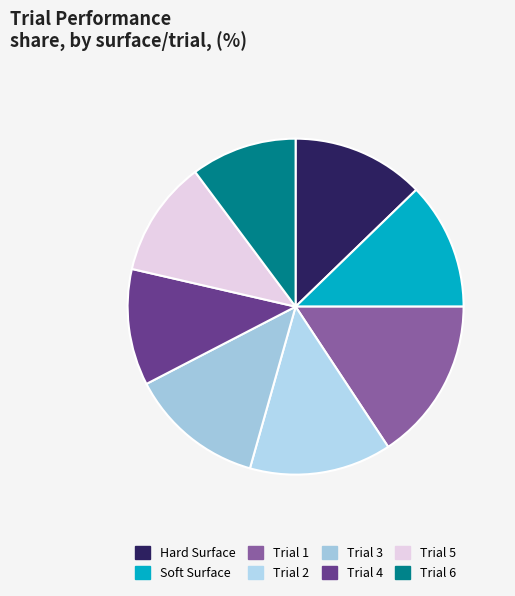

How many slices are in this pie chart?

8